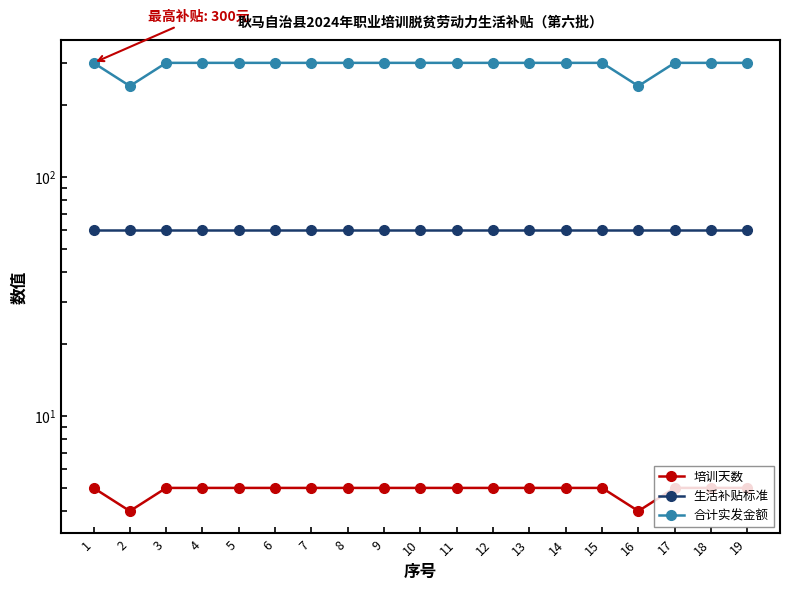

How many interior local valleys does the 培训天数 series have?

2